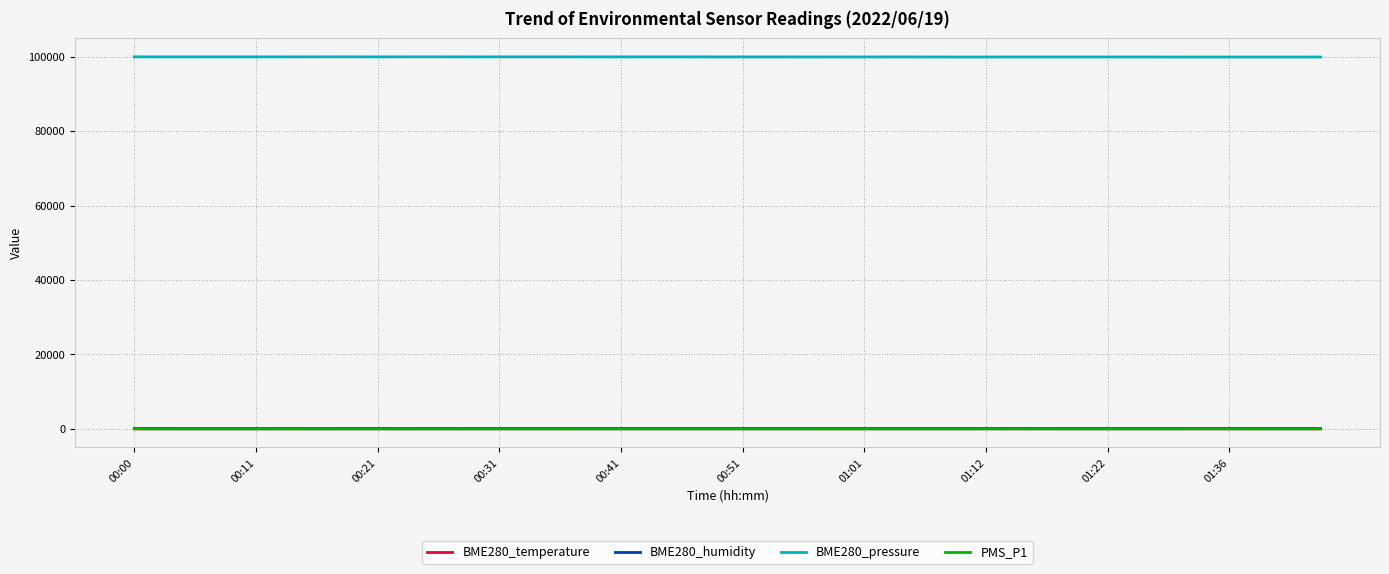

What is the greatest value displayed?

99955.2